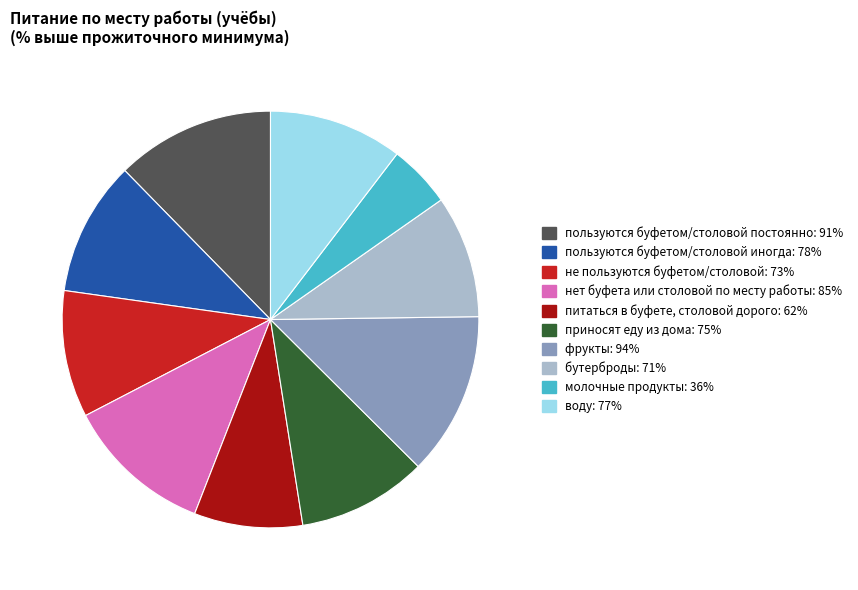

Is the sum of питаться в буфете, столовой дорого and молочные продукты greater than half?

No